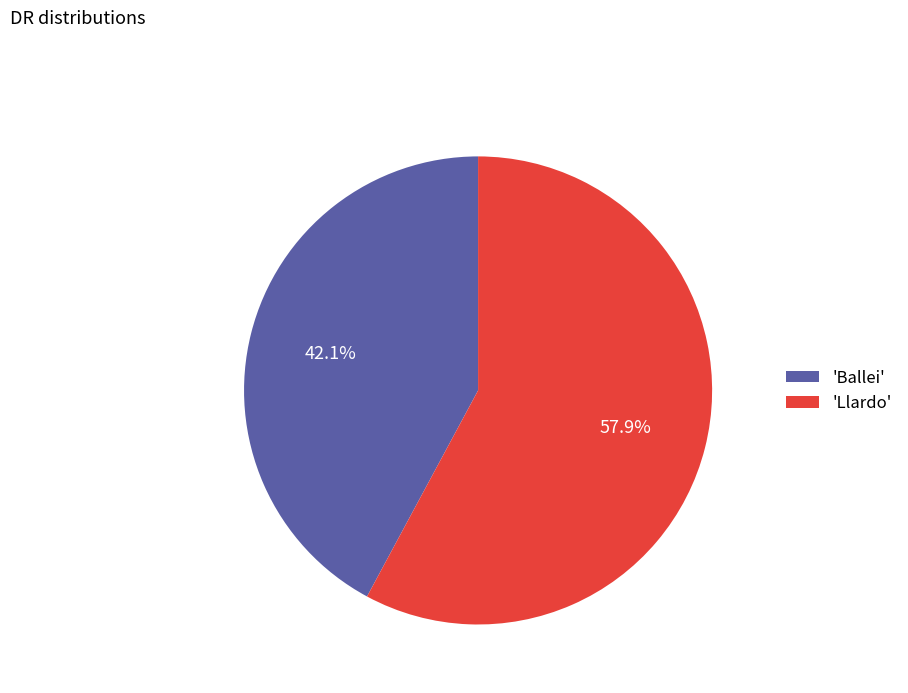

Rank the categories by value from highest to lowest.

'Llardo', 'Ballei'